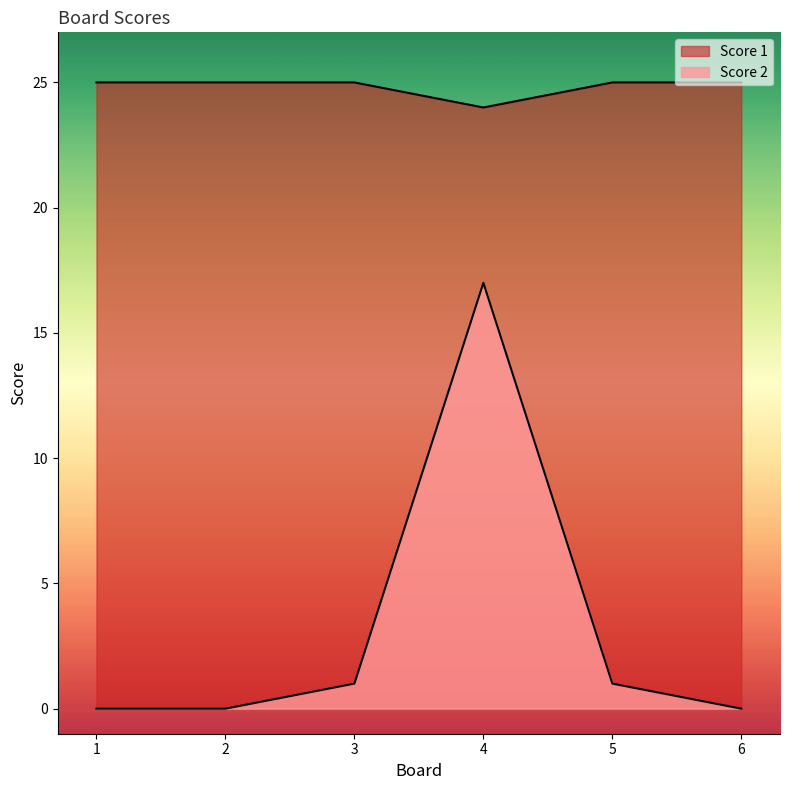

Reading right to left, extract all data points from this chart.

Score 2: 0	1	17	1	0	0
Score 1: 25	25	24	25	25	25